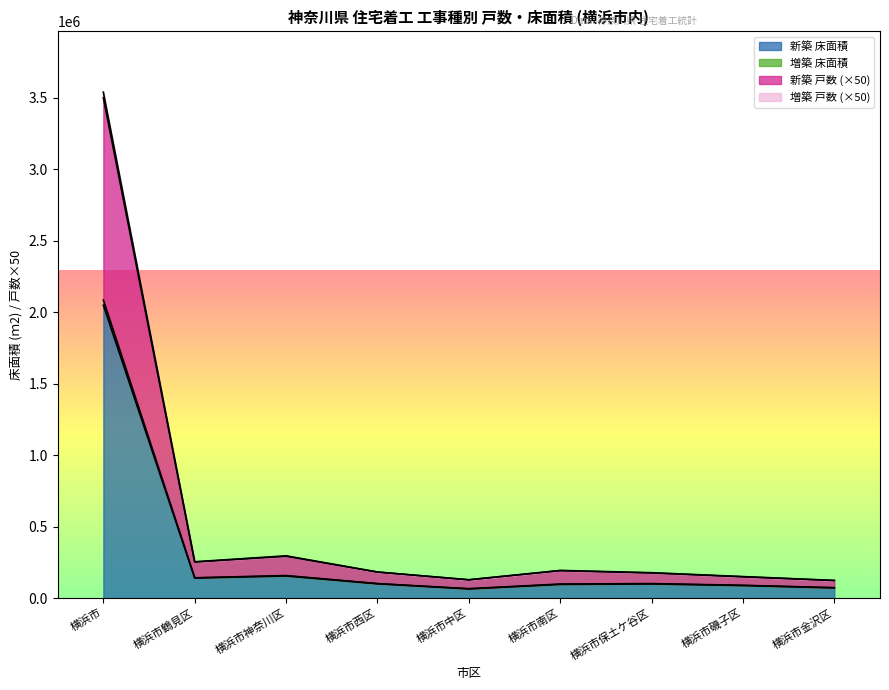

True or false: 新築 床面積 and 増築 戸数 intersect in this chart.

False